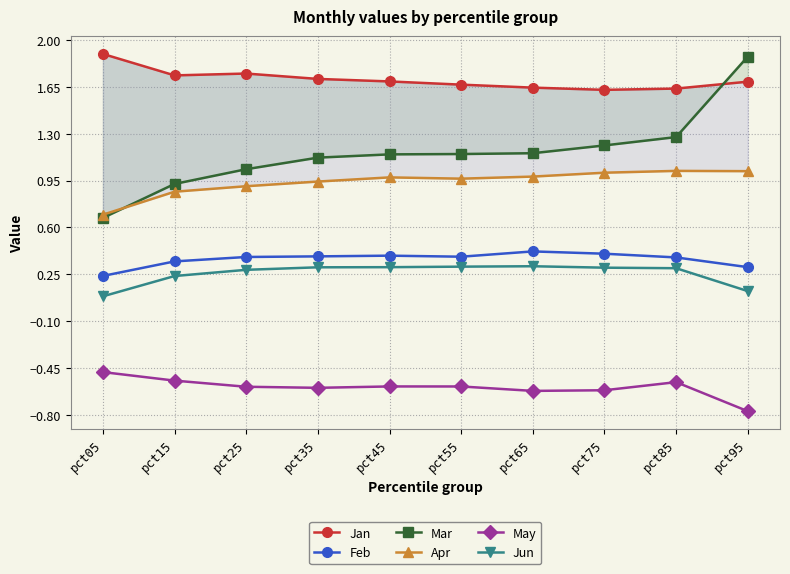

What are all the series names shown in the legend?

Jan, Feb, Mar, Apr, May, Jun